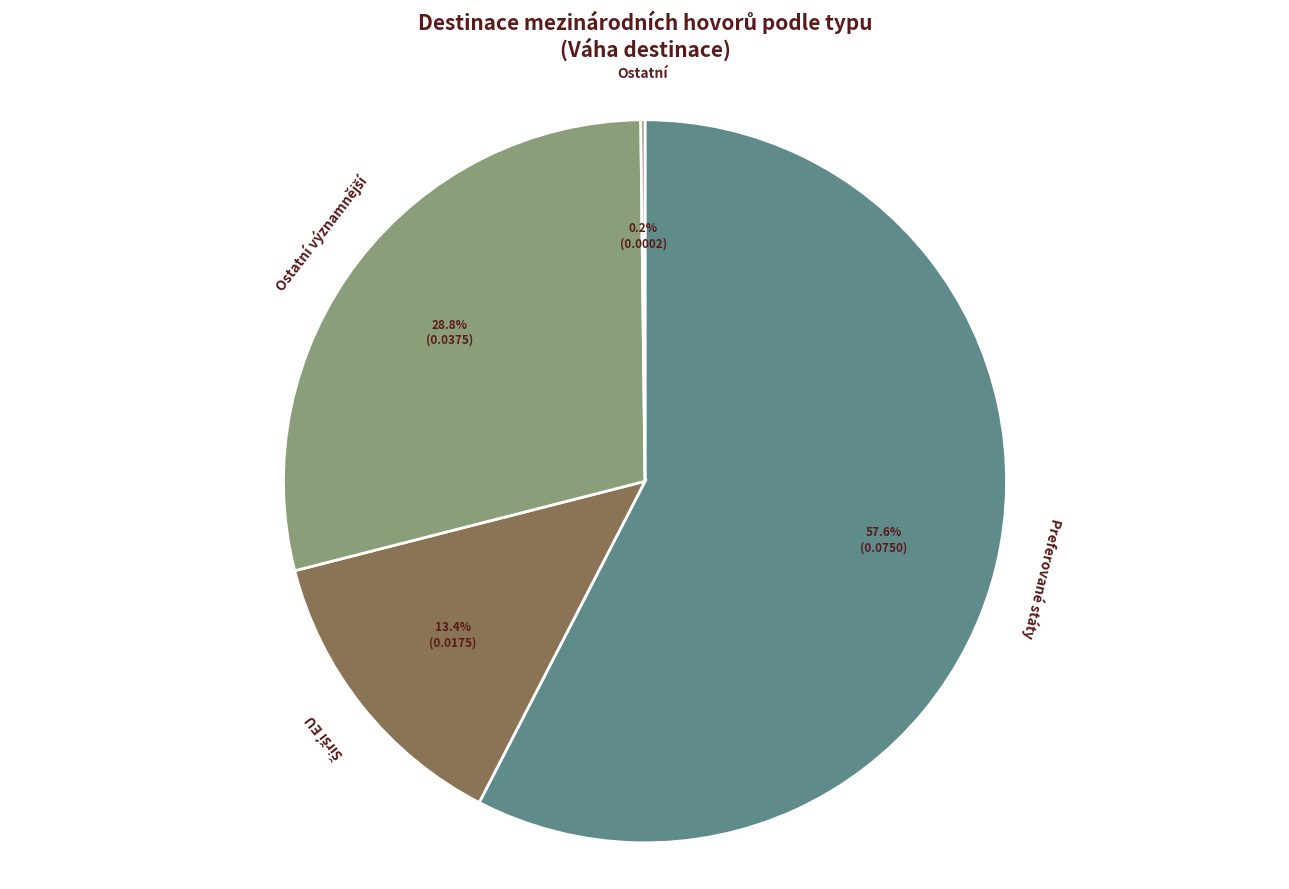

To the nearest percent, what is the difference between the largest and smallest slice percentages?

57%